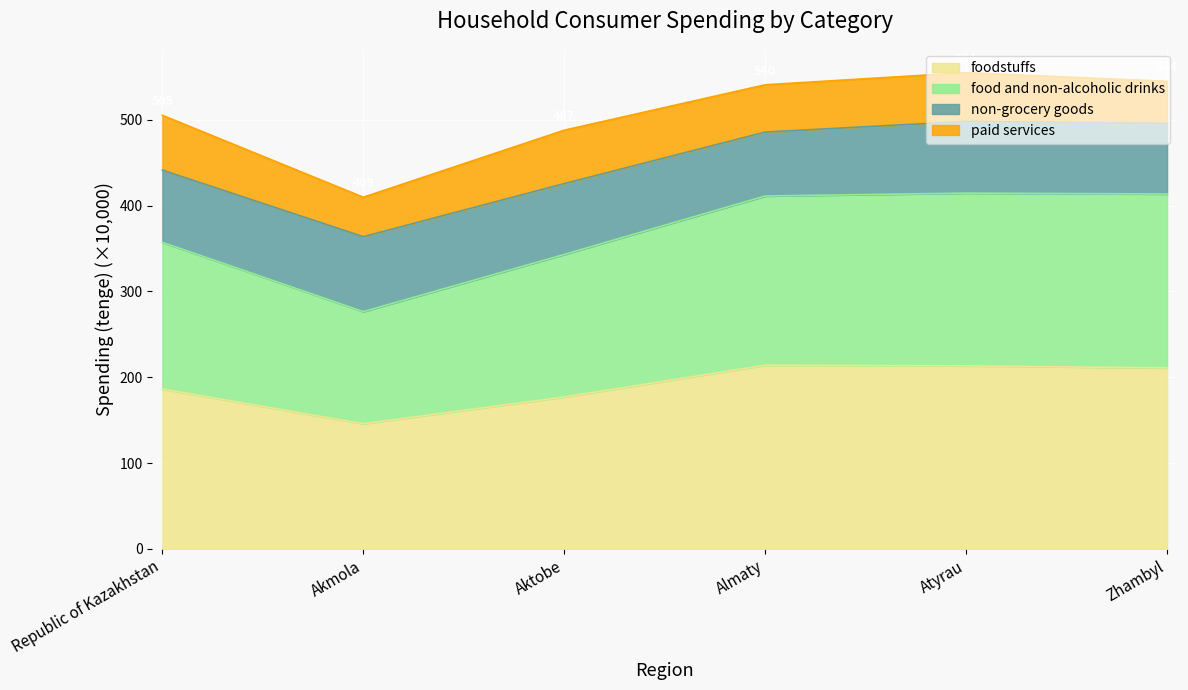

What is the minimum value for foodstuffs?

145.8